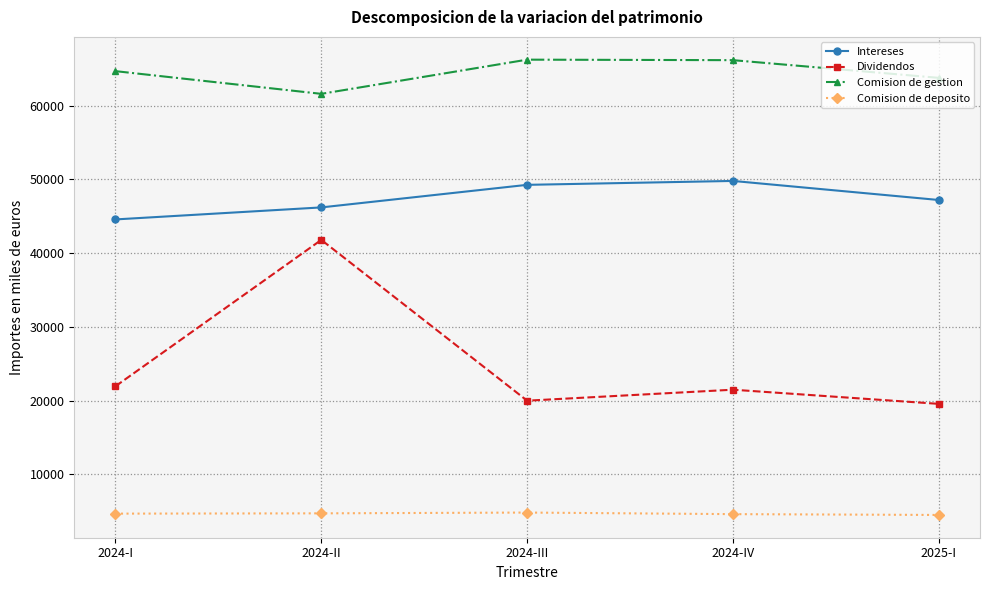

True or false: Dividendos and Comision de deposito cross at least once.

False